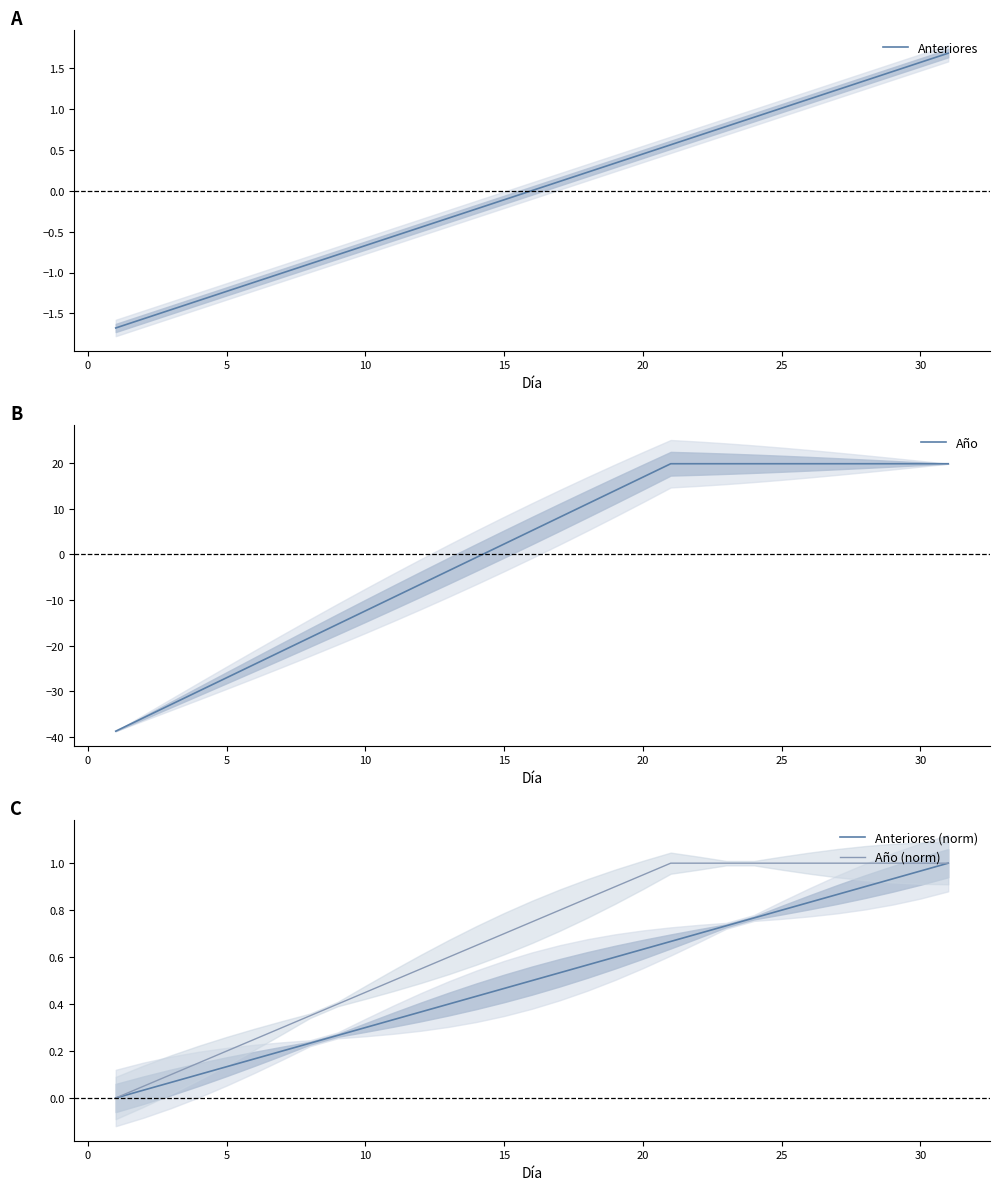

Where do Año (norm) and Anteriores first cross each other?

23 and 24